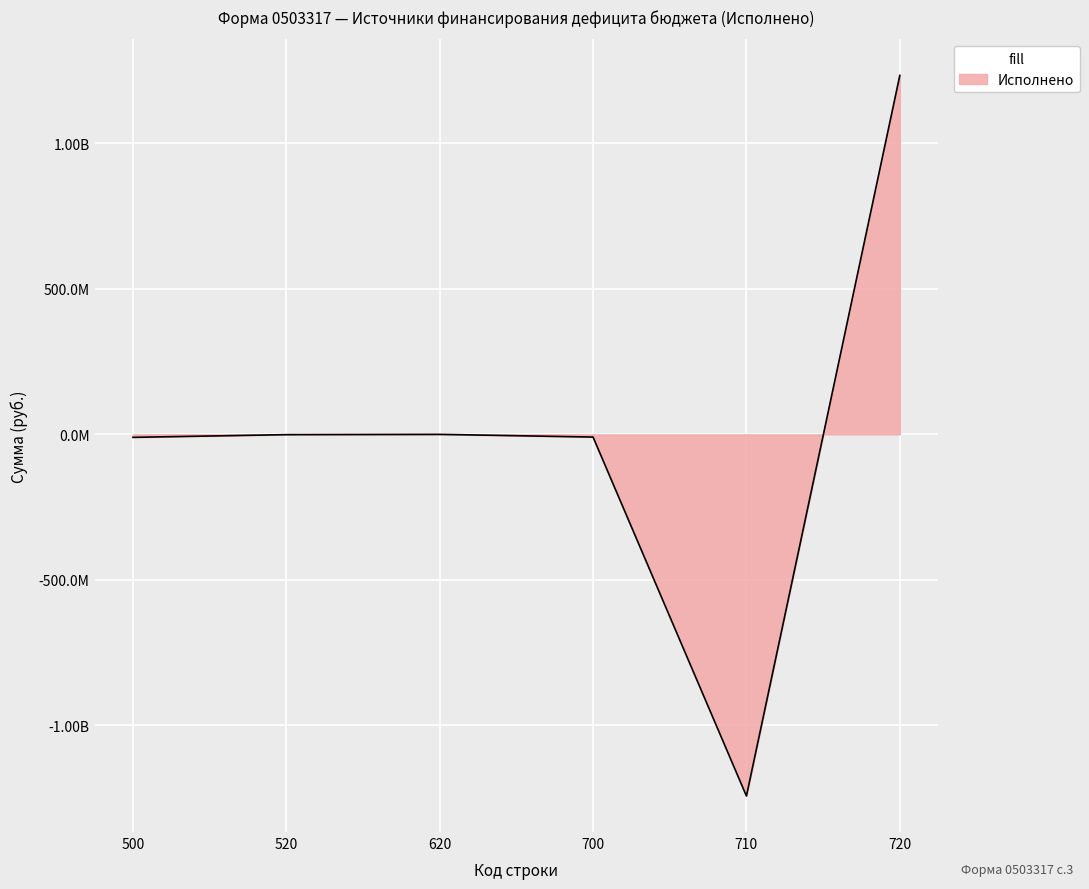

How many interior local peaks (higher than both neighbors) does the data have?

1